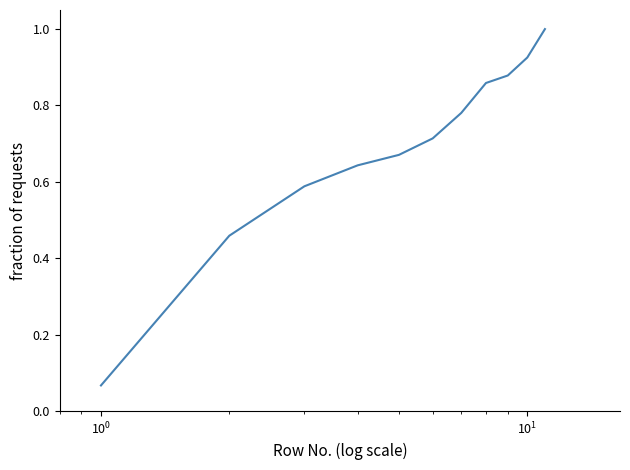

What is the maximum value shown in the chart?

1.0